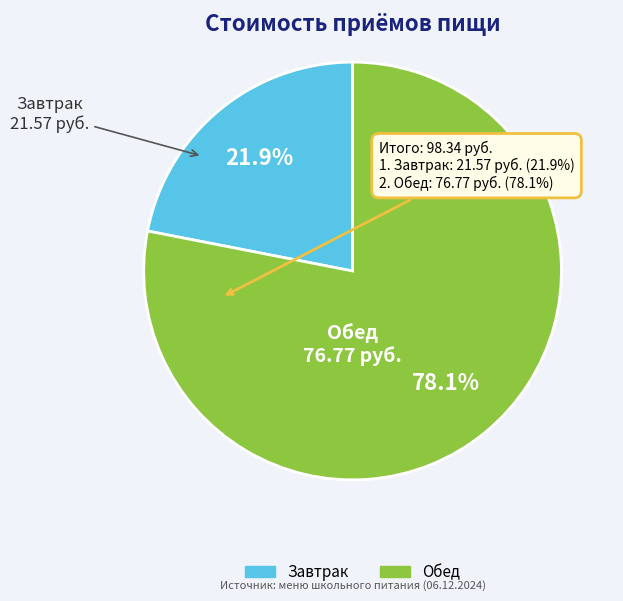

What is the ratio of the value at Обед to the value at Завтрак?

3.6